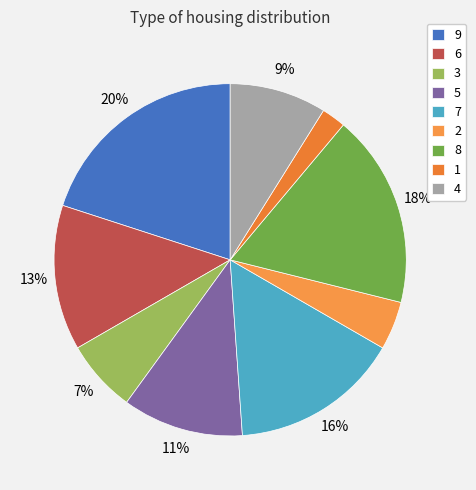

Is 4 the majority of the pie?

No